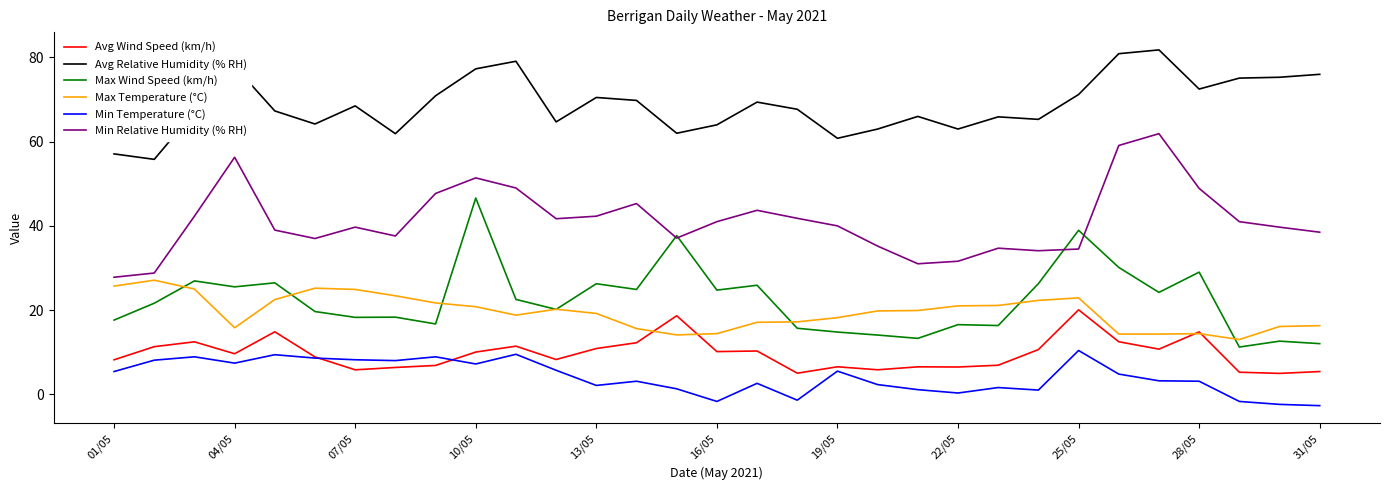

True or false: Avg Relative Humidity (% RH) and Max Temperature (°C) cross at least once.

False